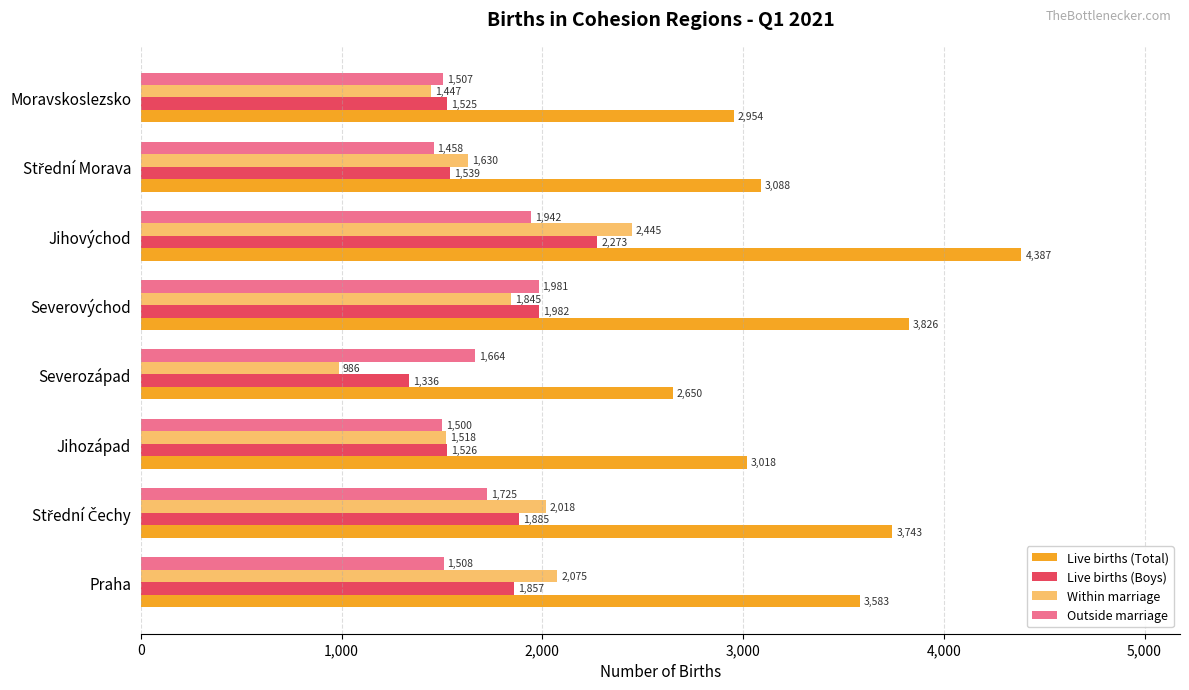

True or false: Outside marriage has a value of 3435 at Jihovýchod.

False